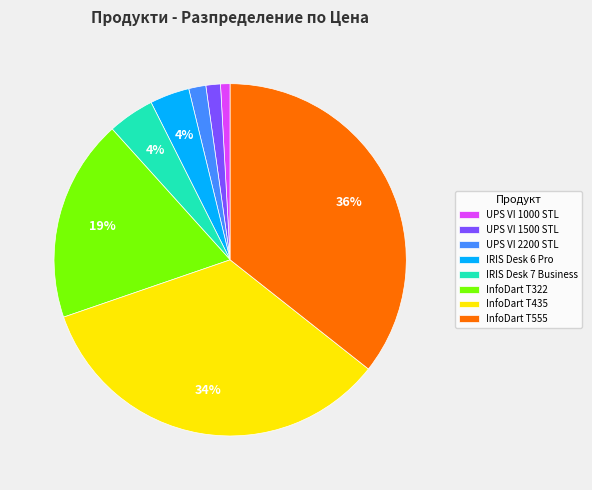

True or false: IRIS Desk 7 Business accounts for 4% of the total.

True